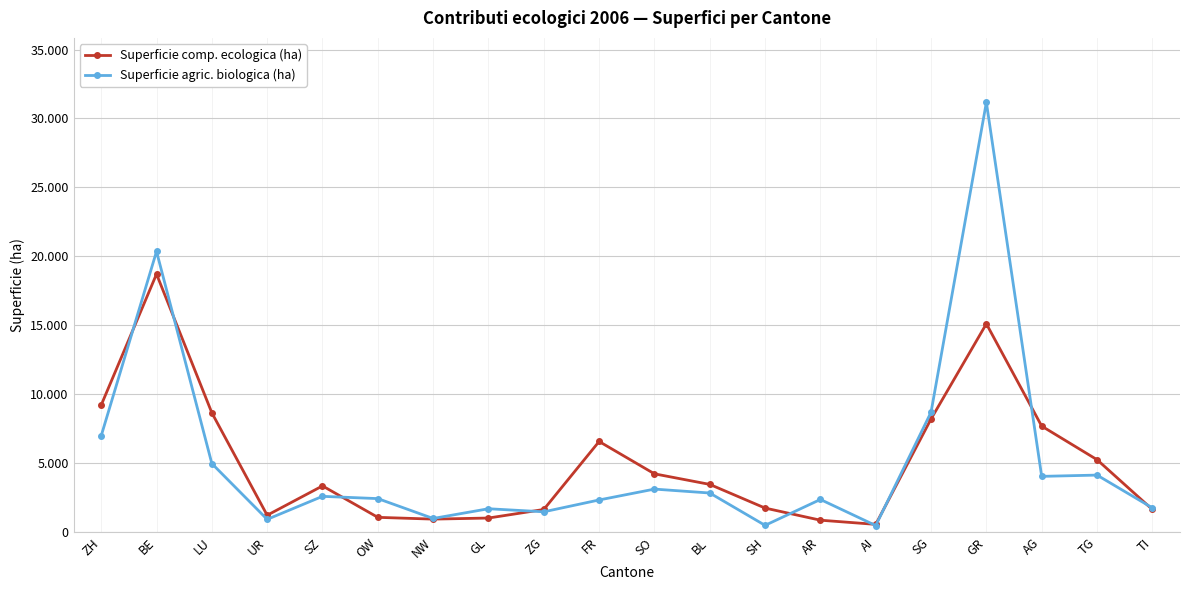

What is the average value of the Superficie comp. ecologica (ha) series?

5055.4